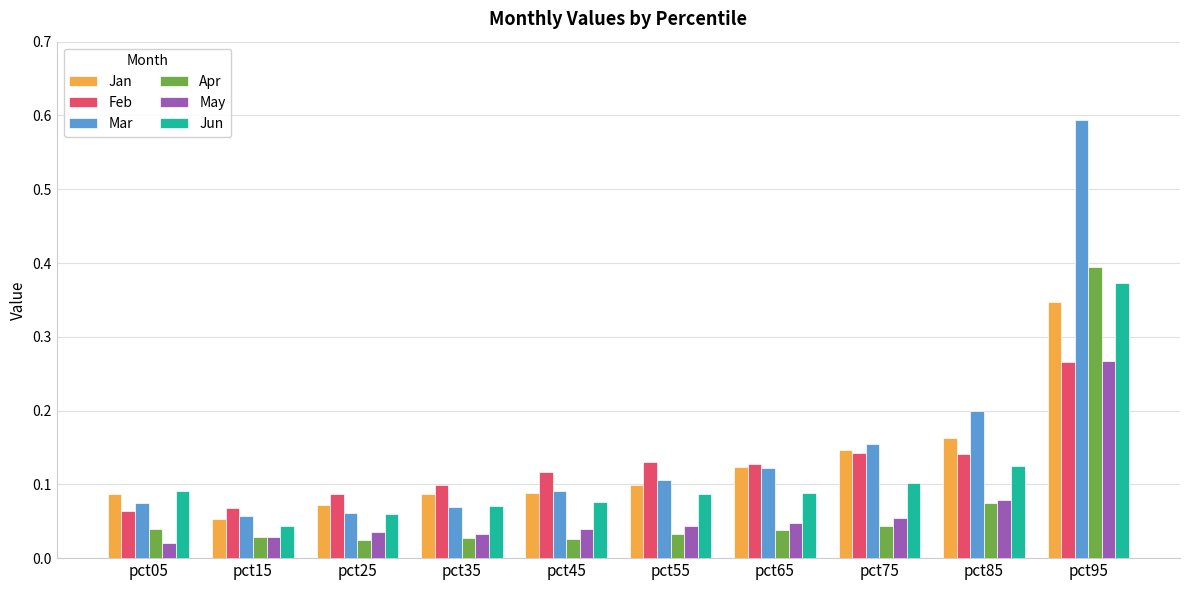

At which category is the sum across all series the highest?

pct95